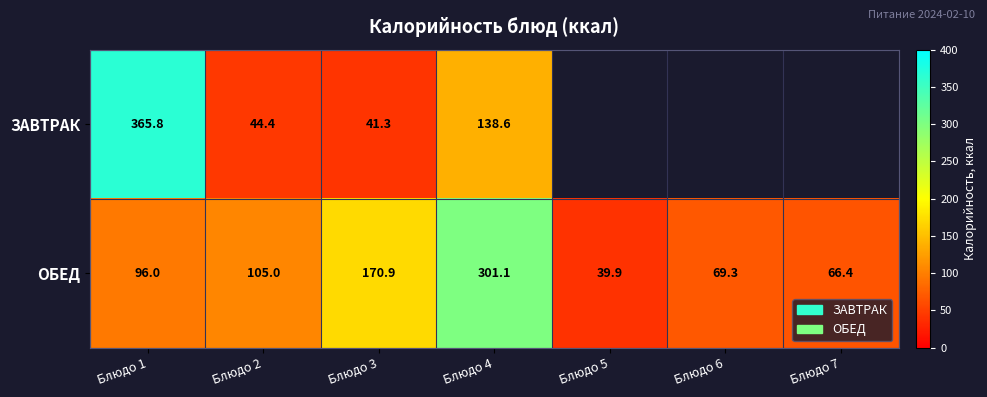

At which category is the sum across all series the highest?

Блюдо 1